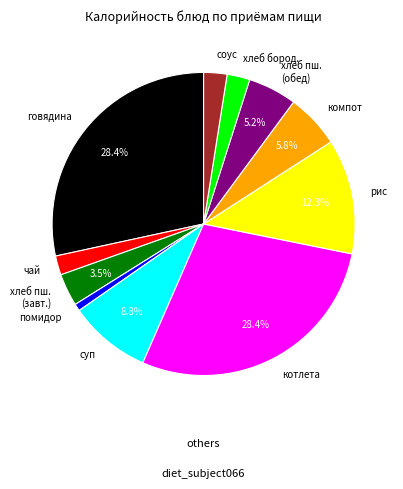

Which has a higher value, говядина or чай?

говядина